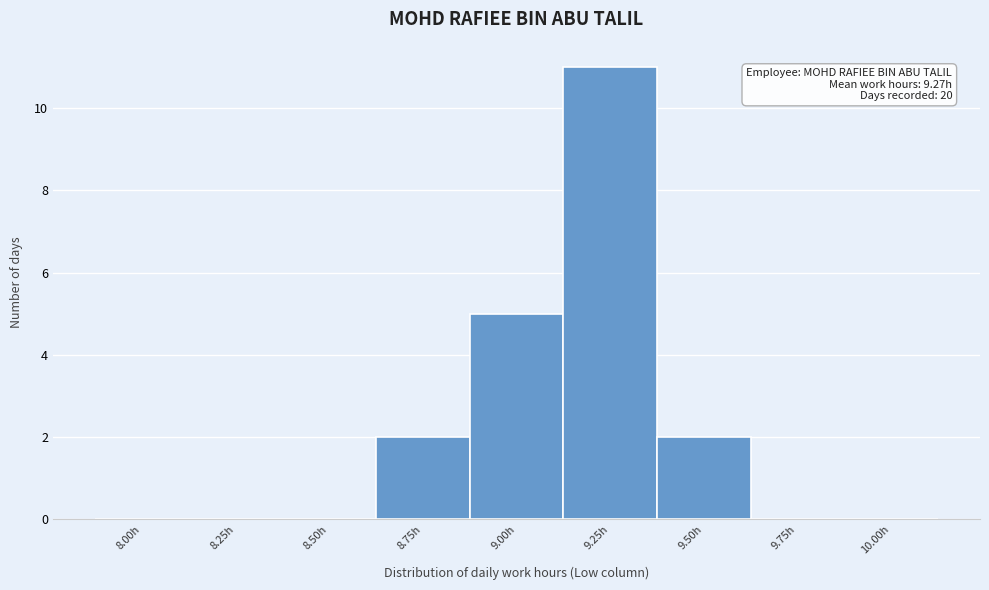

Reading left to right, list all the values displayed in this chart.

8.00h=0	8.25h=0	8.50h=0	8.75h=2	9.00h=5	9.25h=11	9.50h=2	9.75h=0	10.00h=0